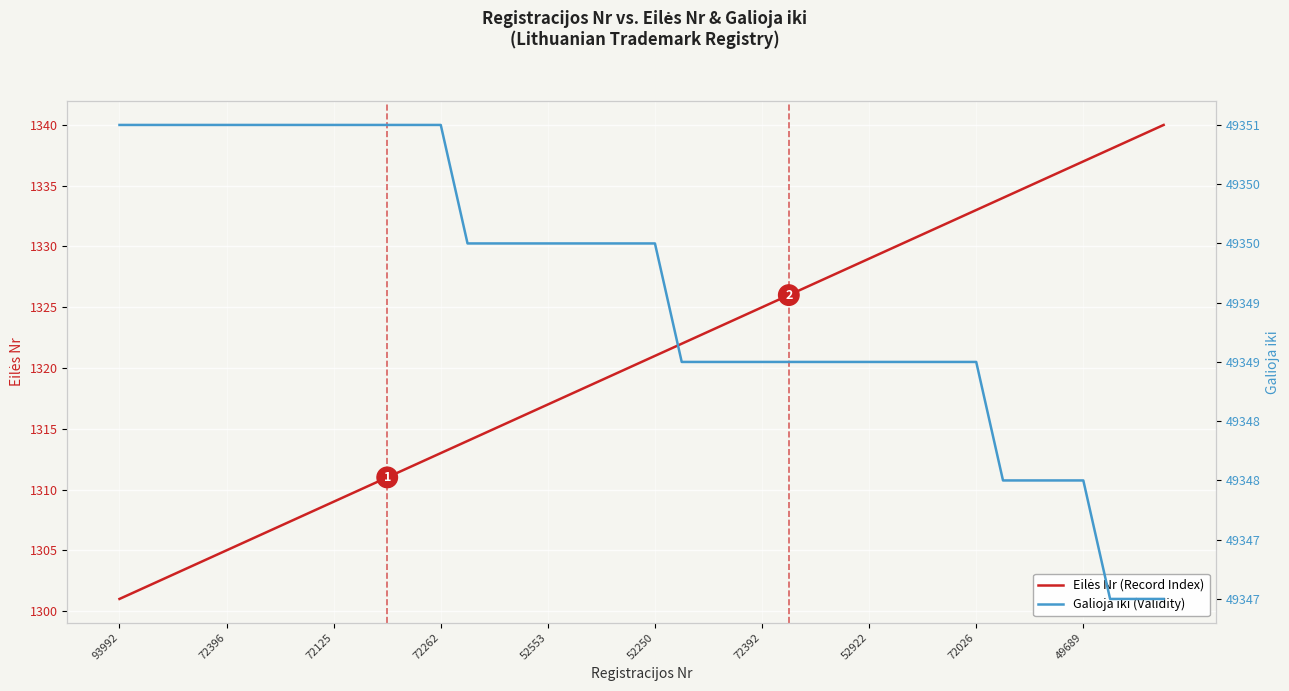

True or false: Galioja iki (Validity) has a value of 49349 at 31.

True